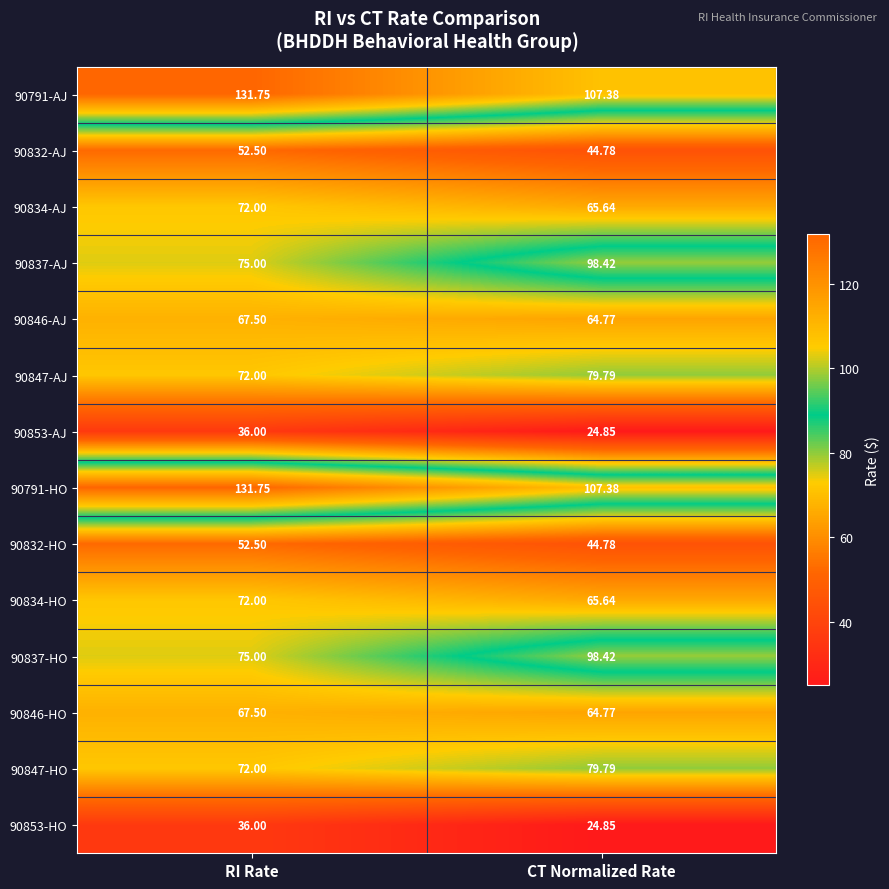

At which category does the chart reach its peak across all series?

RI Rate